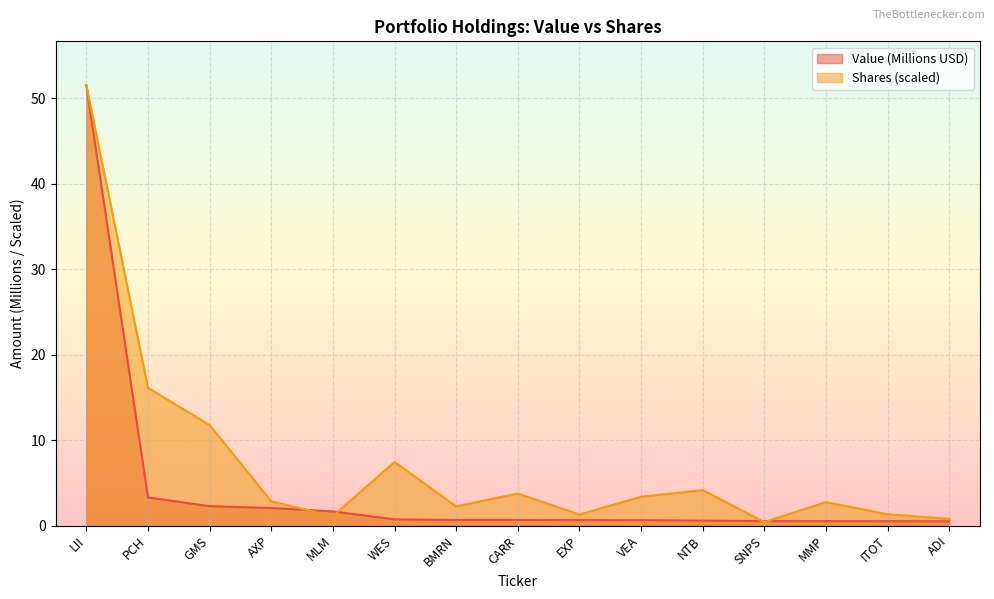

True or false: Value has a value of 0.3 at CARR.

False